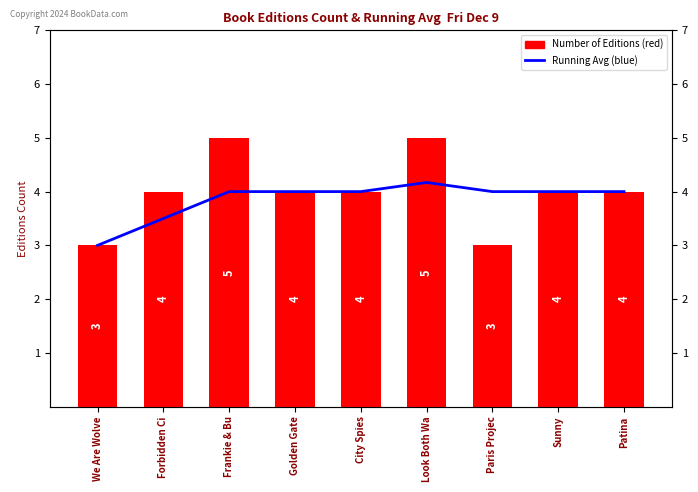

Rank the series by their average value, from highest to lowest.

Number of Editions, Running Avg